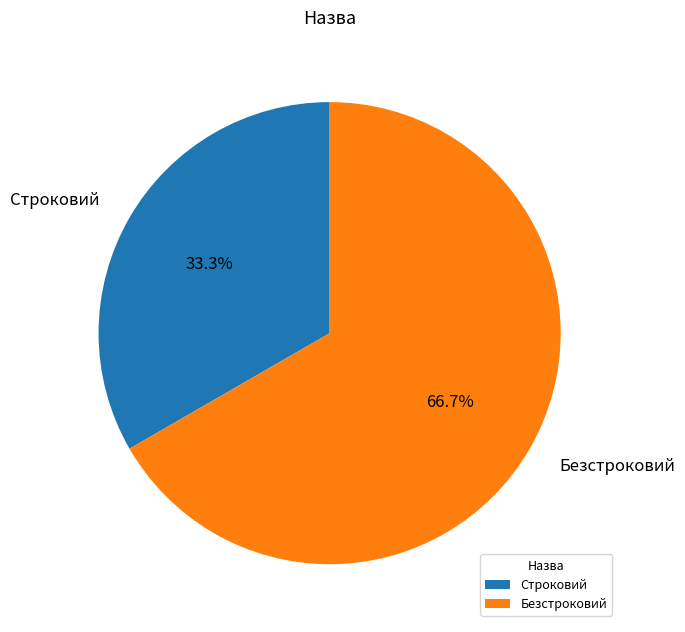

To the nearest percent, what portion does Безстроковий represent?

67%